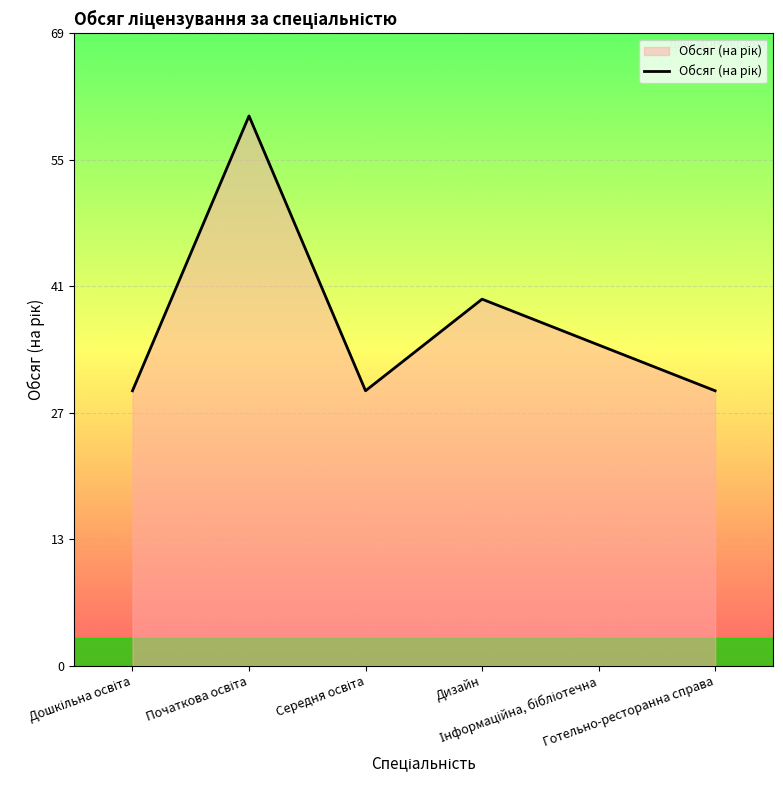

At which category does the data reach its first local valley?

Середня освіта